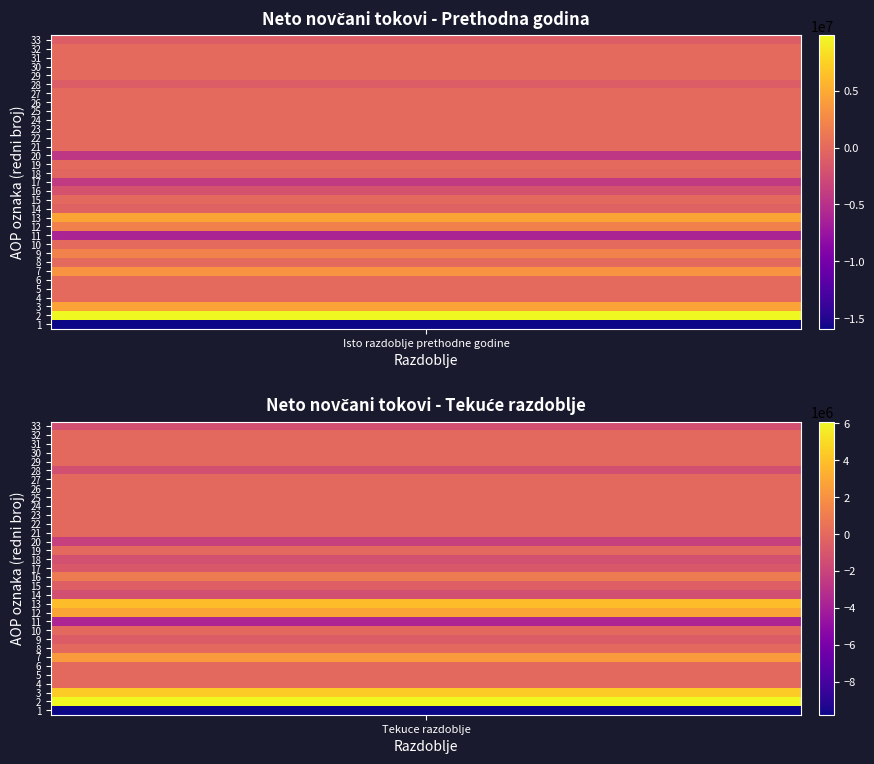

Reading left to right, extract all data points from this chart.

1: -15911469	-9785675
2: 9843183	6091591
3: 4465306	4371487
4: 0	0
5: 0	0
6: -275	-504
7: 3381897	2394783
8: 0	0
9: 1996255	-674175
10: 0	0
11: -6068286	-3694084
12: 1989632	2817913
13: 4539123	3833735
14: -564306	-1384521
15: -51102	-533194
16: -1934083	901893
17: -4078654	-876171
18: -307442	-1326594
19: 0	0
20: -4386096	-2202765
21: 0	0
22: 0	0
23: 275	504
24: 0	0
25: 0	0
26: 0	0
27: 275	504
28: -1057821	-1385000
29: 0	0
30: 0	0
31: 0	0
32: 0	0
33: -1057821	-1385000